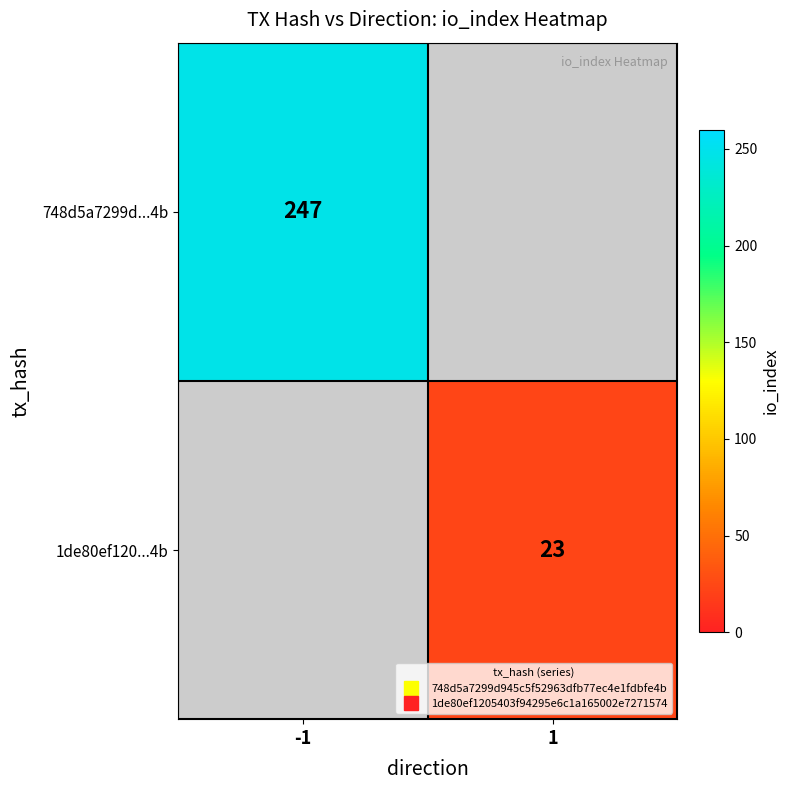

List the series in order of their overall mean, highest first.

748d5a7299d...4b, 1de80ef120...4b